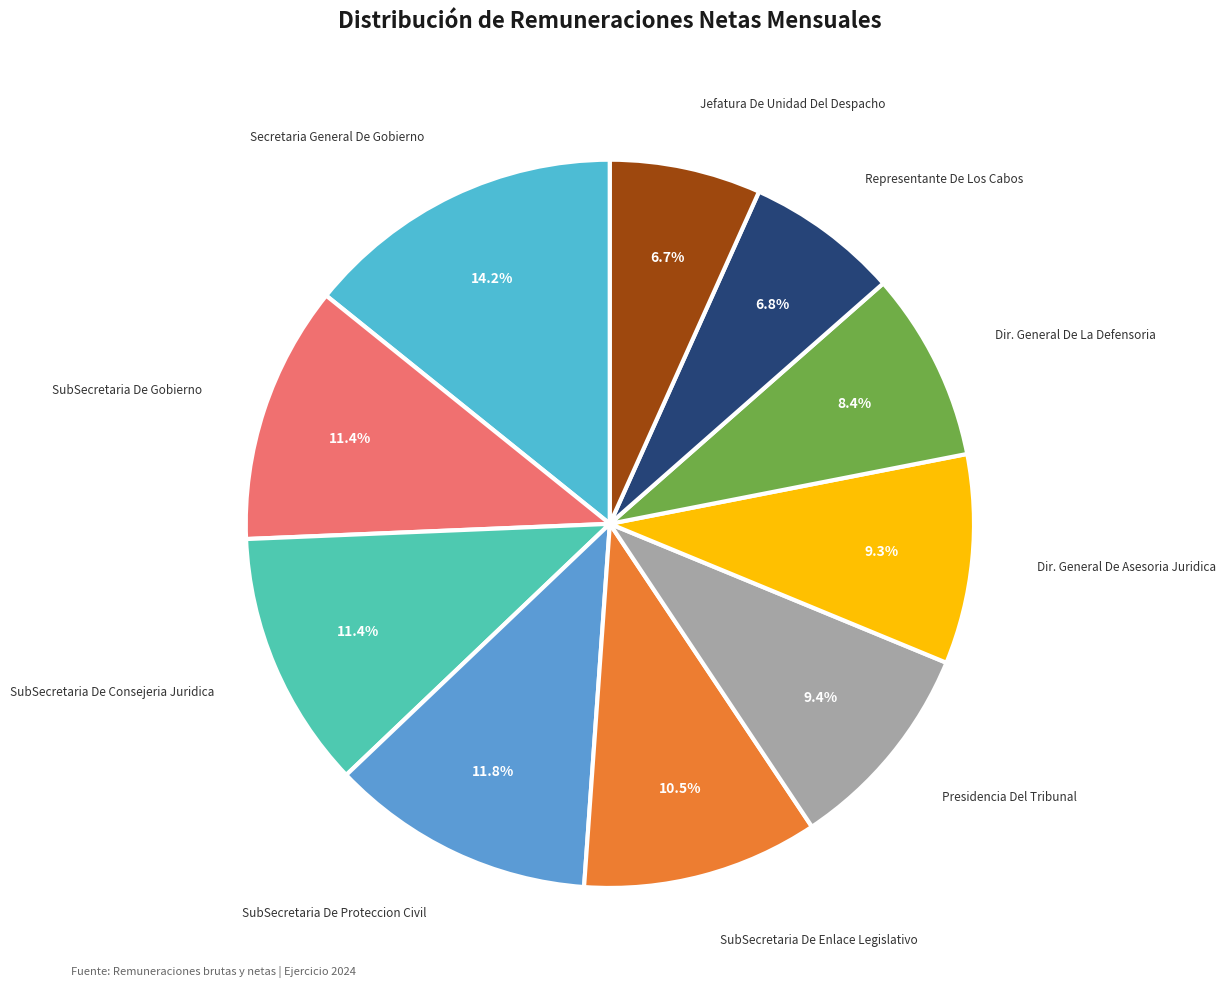

Is it true that Representante De Los Cabos is 7% of the pie?

True